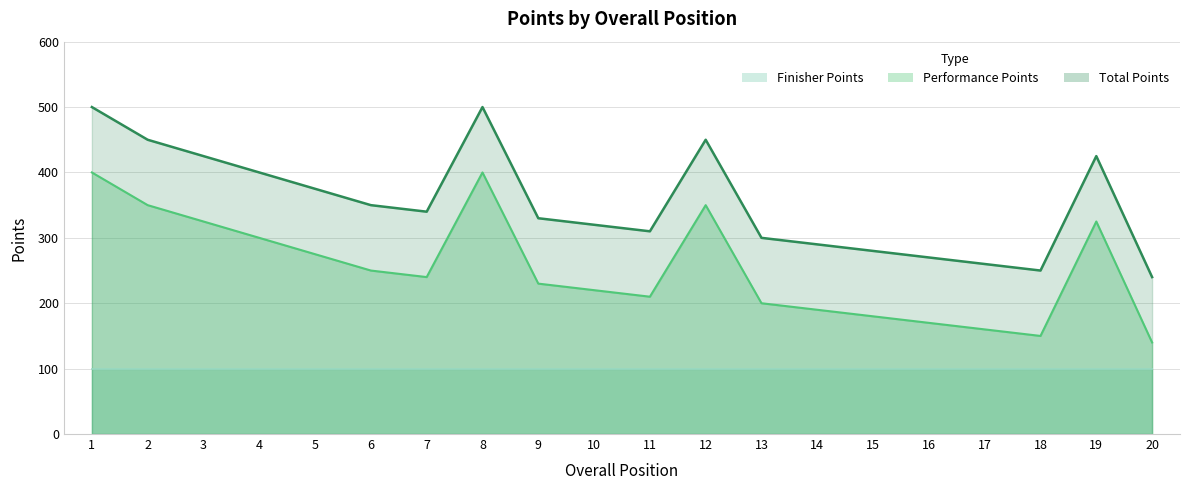

What is the difference between the Performance Points values at 1 and 13?

200